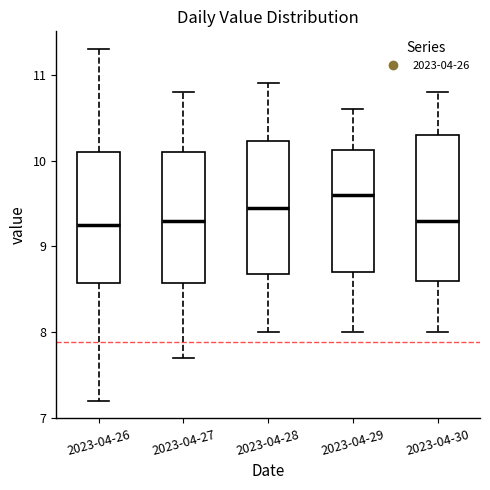

Comparing the boxes themselves (not the whiskers), which one is the tallest?

2023-04-30